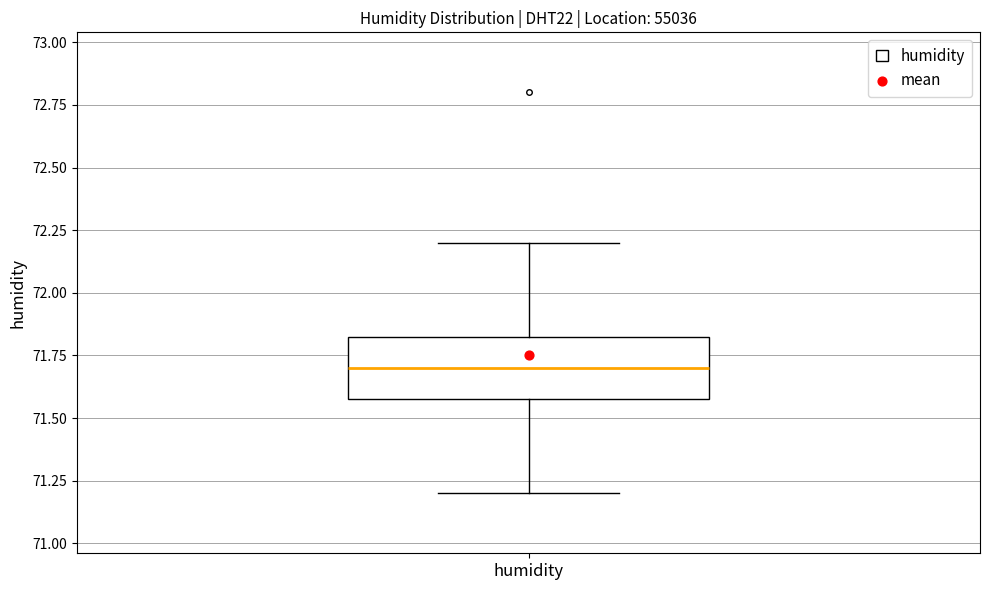

Where is the lower edge of the box for humidity on the y-axis? The values are not printed on the chart, so give them approximately, as read against the axis.

71.60